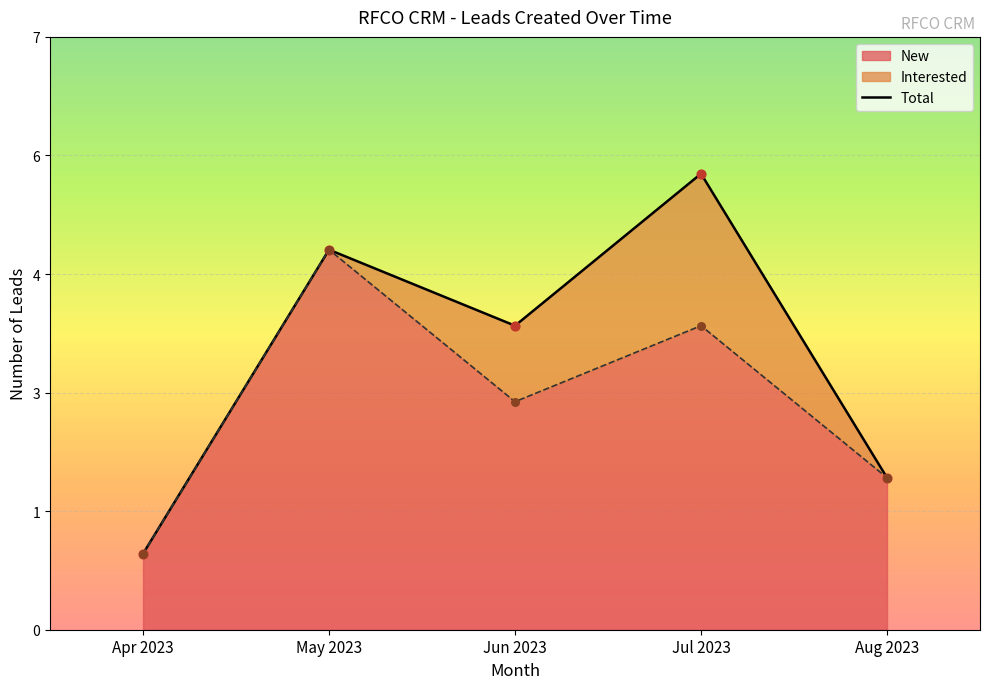

What is the ratio of the value at Apr 2023 to the value at May 2023?

0.2